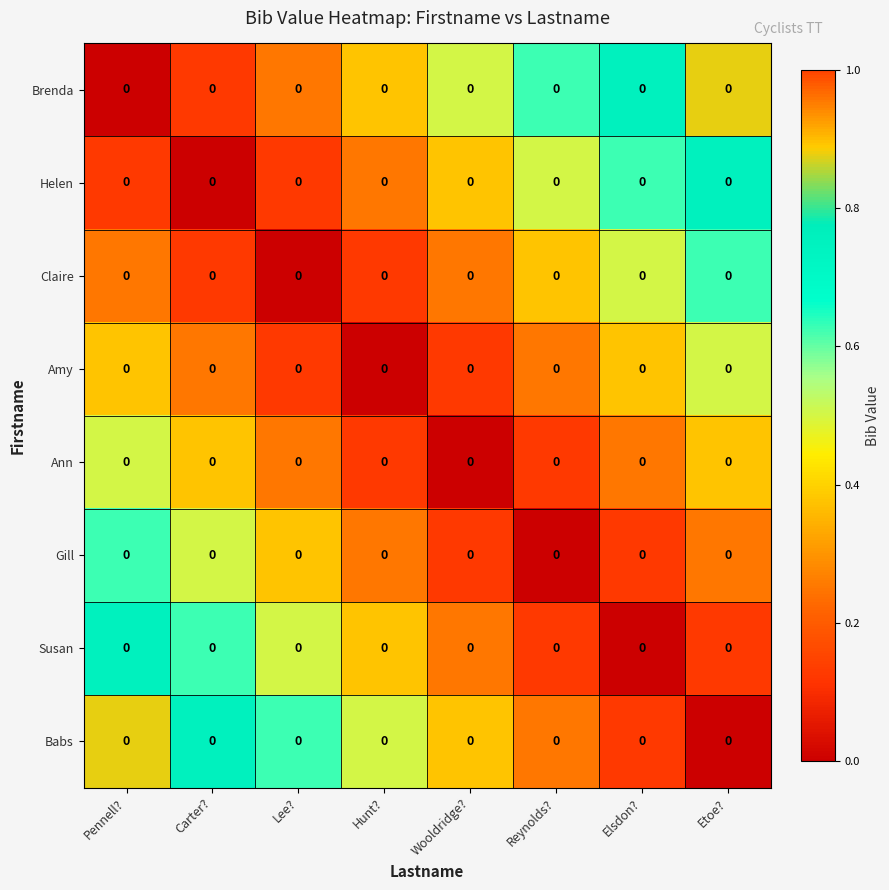

The Amy series shows 0.1 at Wooldridge?. True or false?

True